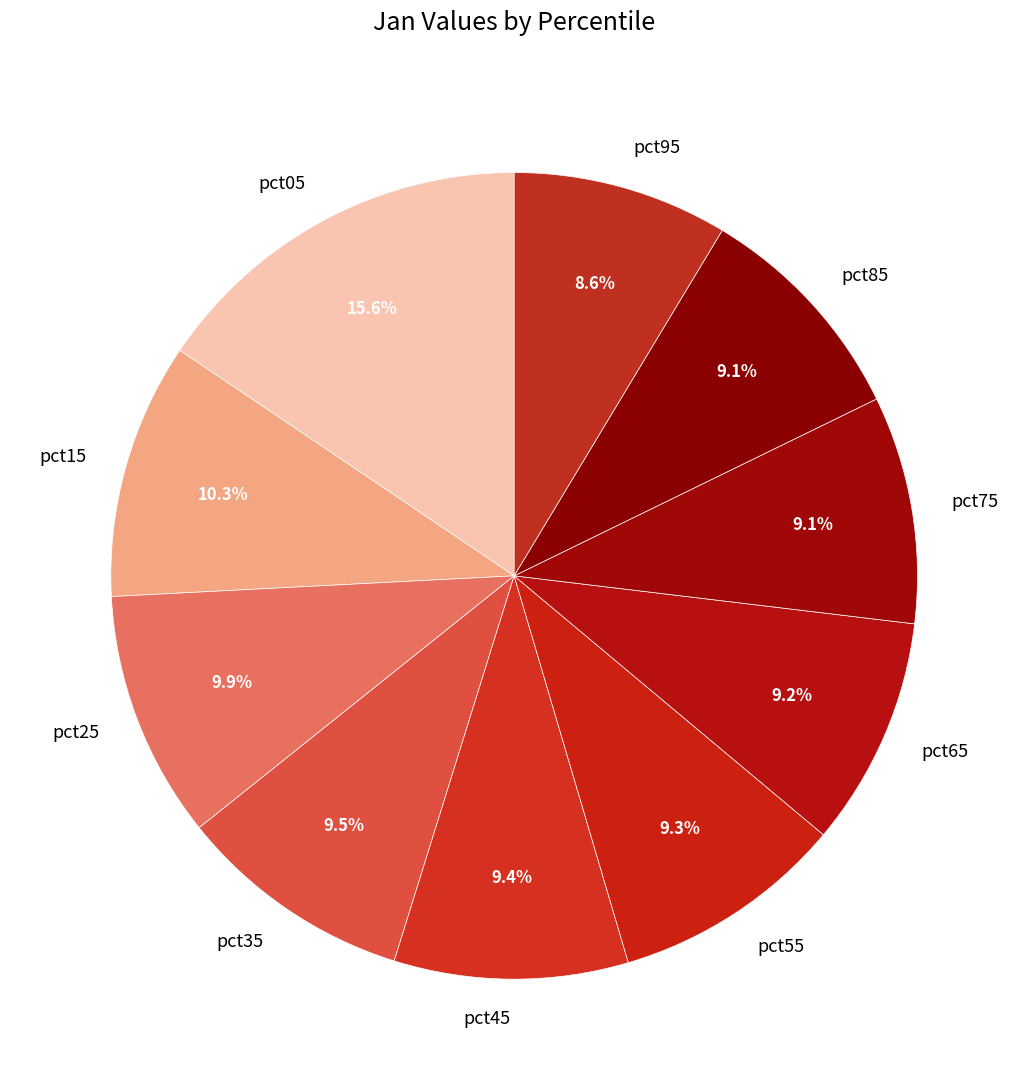

Which has a higher value, pct15 or pct05?

pct05